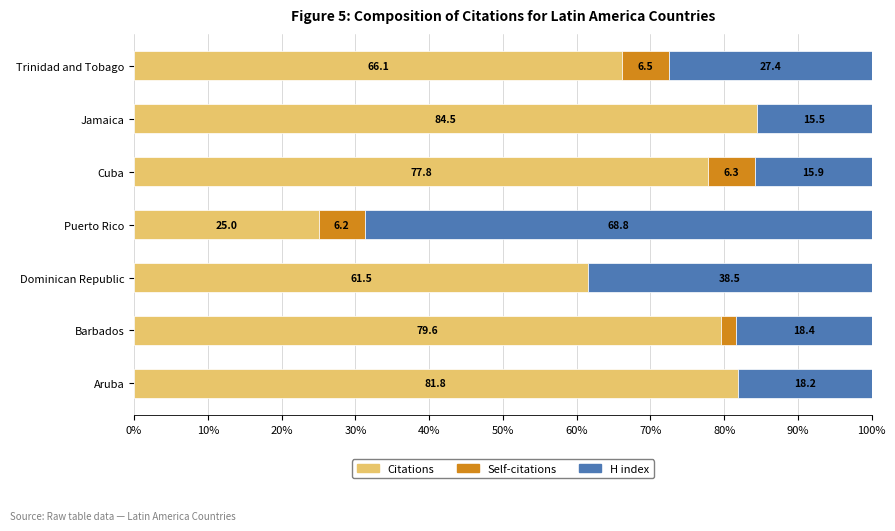

What is the average value of the Citations series?

68.0